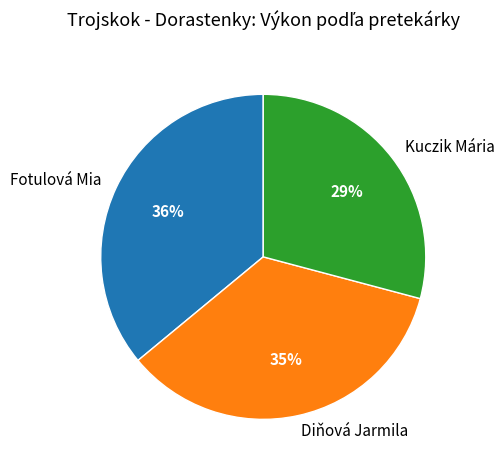

Combined, do Fotulová Mia and Diňová Jarmila account for over 50%?

Yes